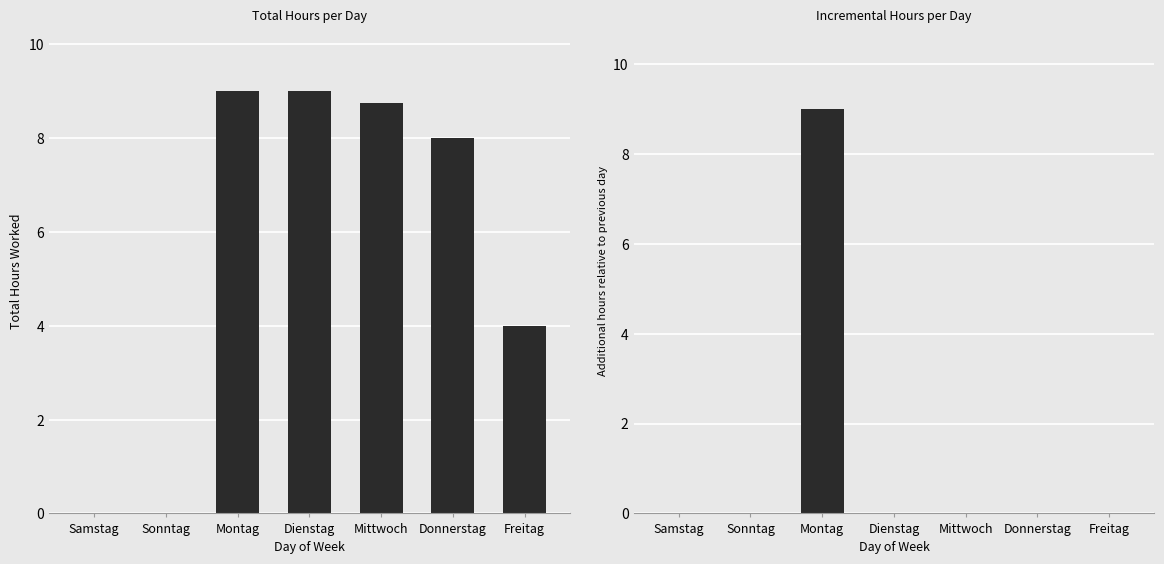

Between Dienstag and Freitag, which series saw the biggest shift?

Total Hours